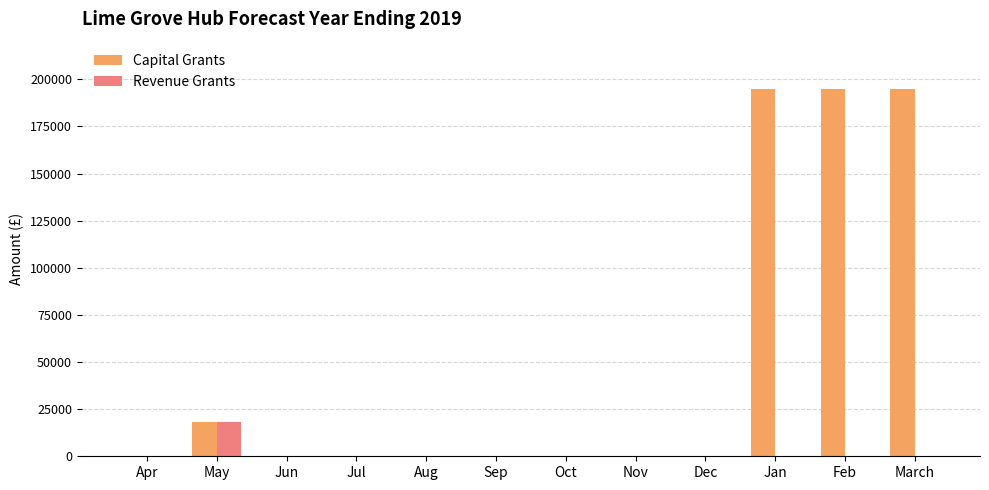

Which series changed the most between Jul and Jan?

Capital Grants